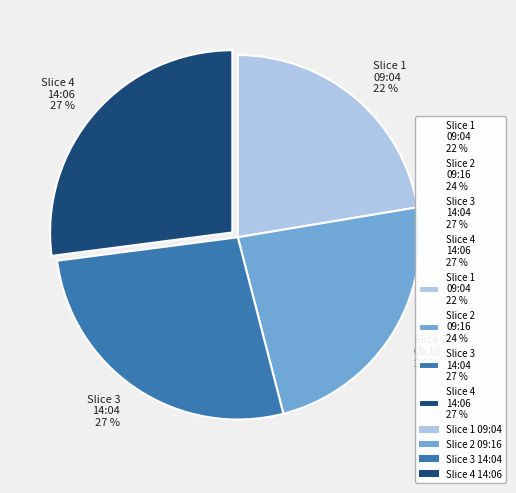

Is it true that Slice 3 14:04 27 % is 20% of the pie?

False